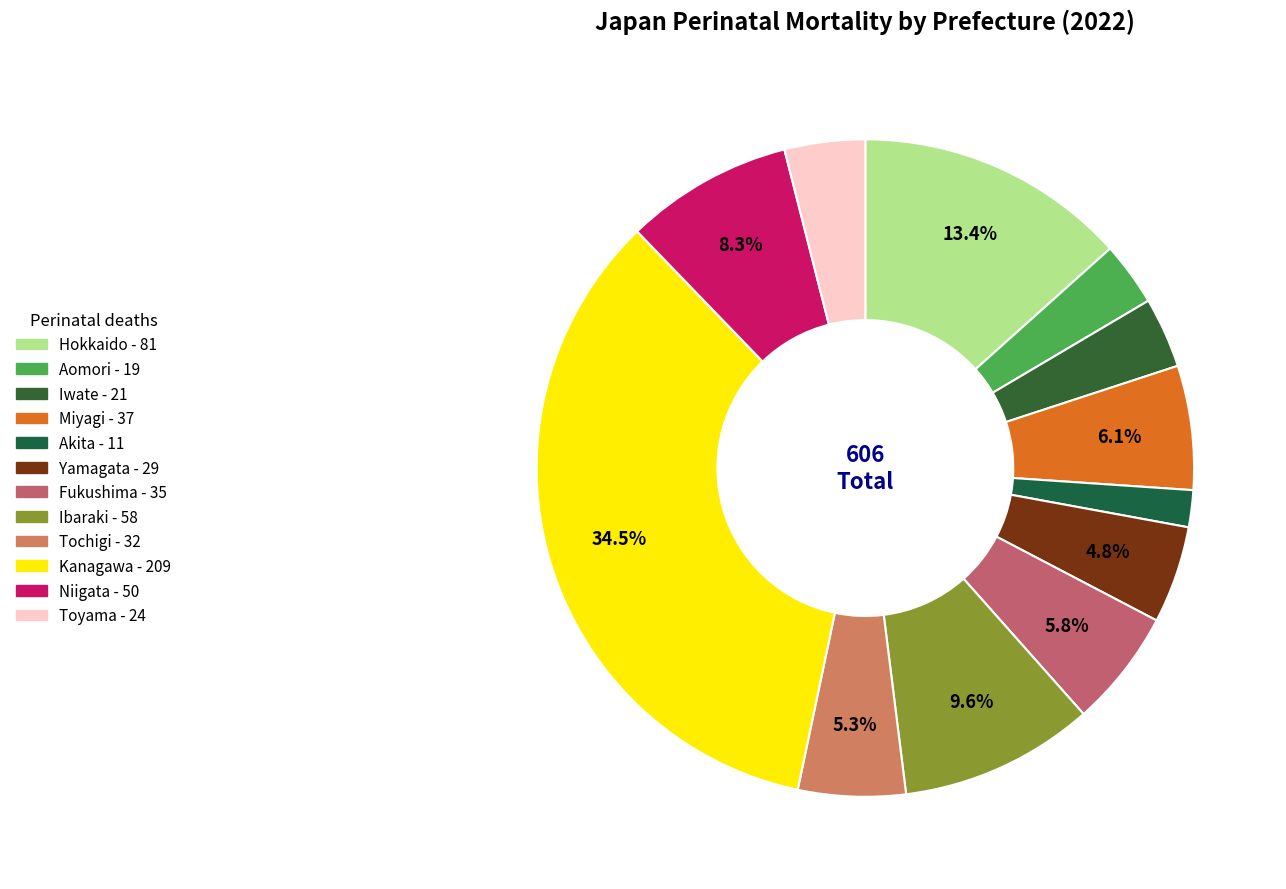

Which slice is the largest?

Kanagawa